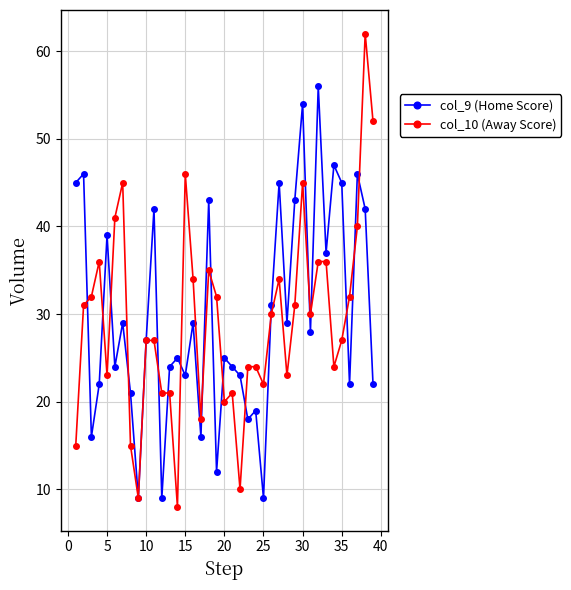

What is the difference between the second highest and second lowest values in the col_9 (Home Score) series?

45